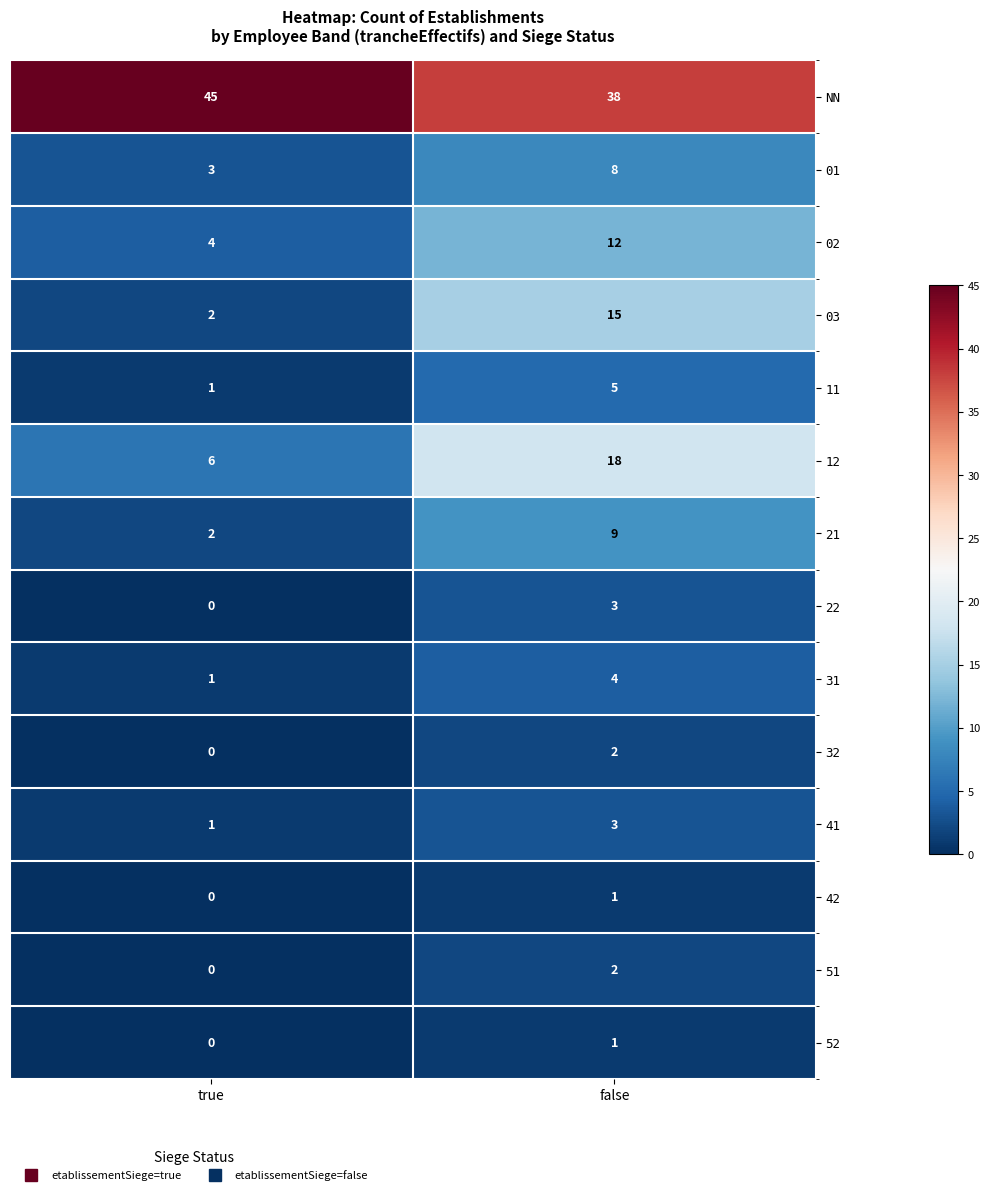

What is the difference between the maximum and minimum values in the 22 series?

3